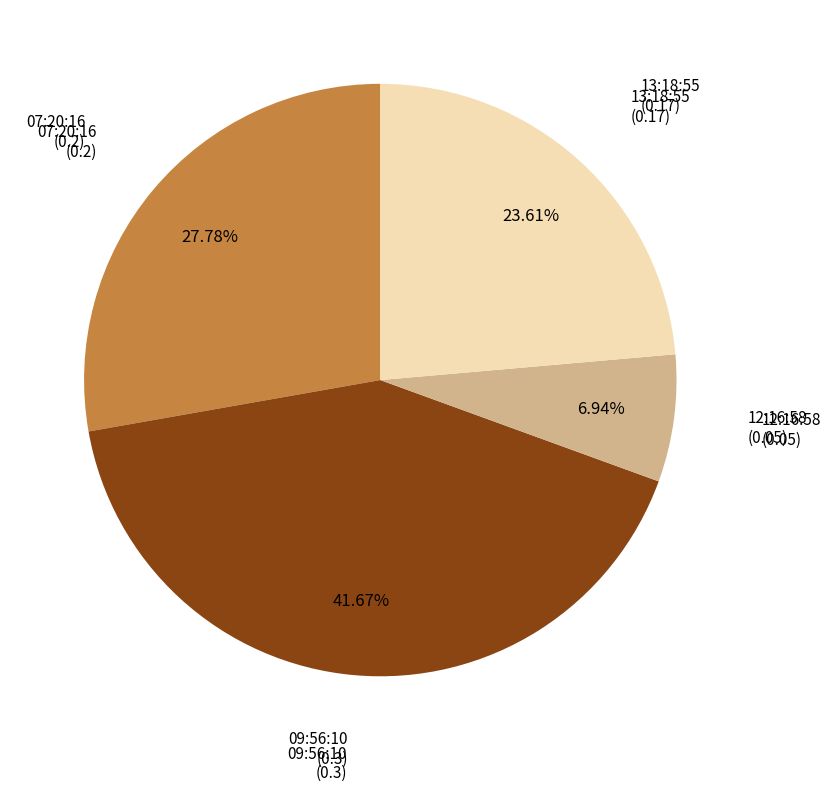

Rank the categories by value from lowest to highest.

2024-02-04T12:16:58.975Z, 2024-02-04T13:18:55.303Z, 2024-02-04T07:20:16.960Z, 2024-02-04T09:56:10.714Z